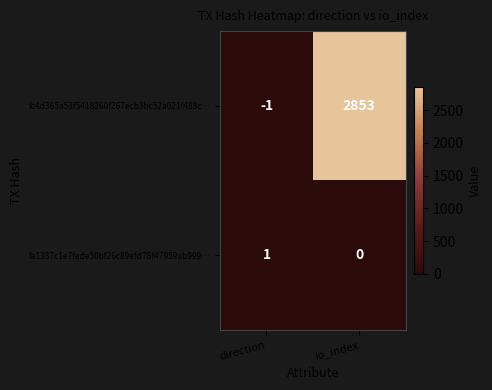

What is the average value of the fc4d365a53f5418260f267ecb3bc52a021f488c… series?

1426